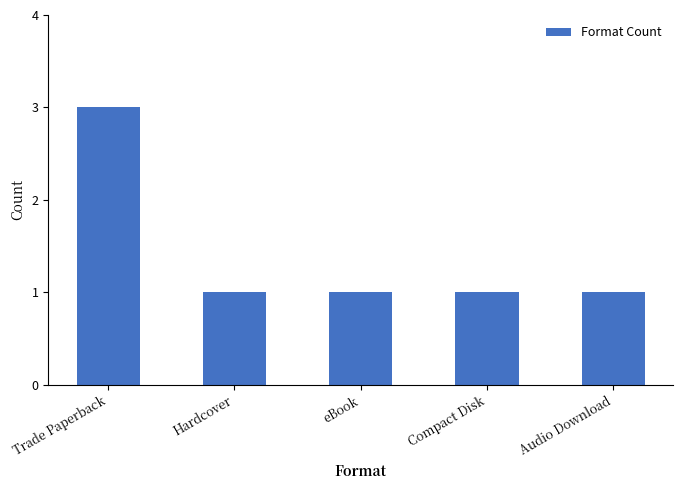

Is it true that the value at Audio Download is 1?

True